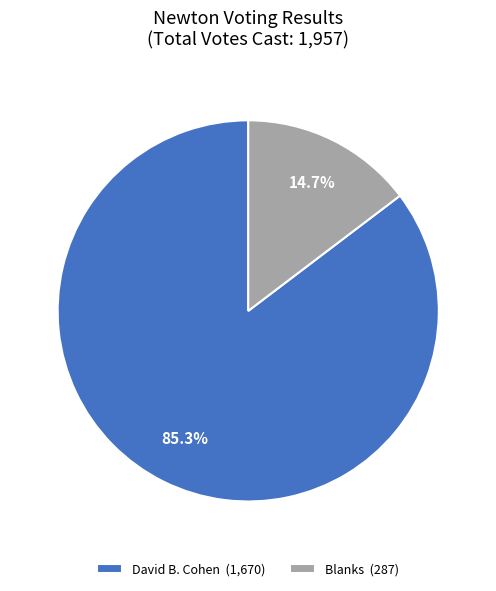

What is the largest slice in the pie chart?

David B. Cohen (1,670)